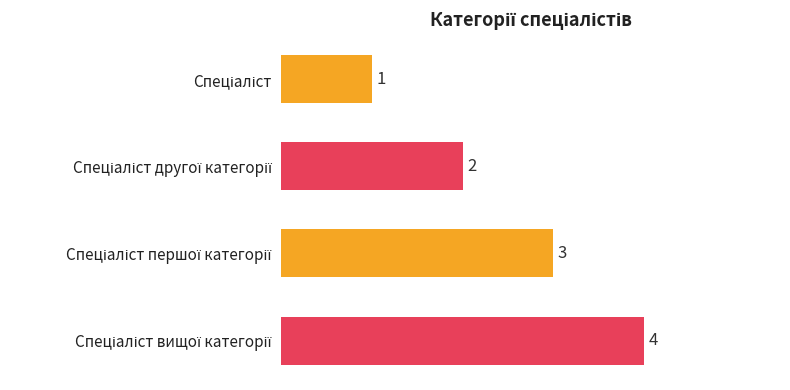

What is the value of the 3rd bar from the top?

3